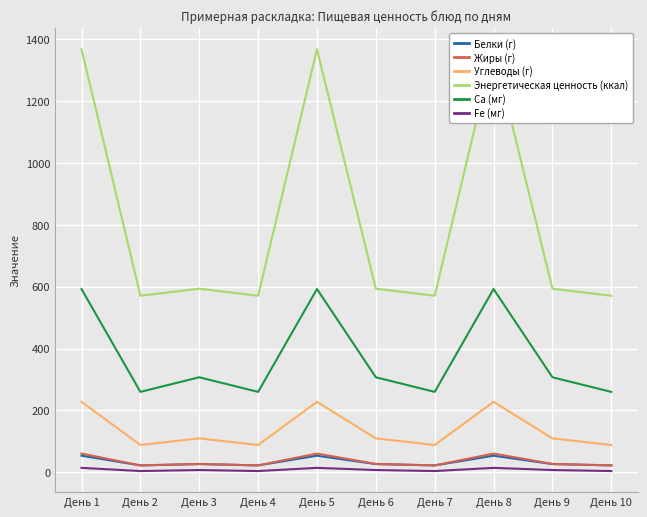

What are all the series names shown in the legend?

Белки (г), Жиры (г), Углеводы (г), Энергетическая ценность (ккал), Ca (мг), Fe (мг)